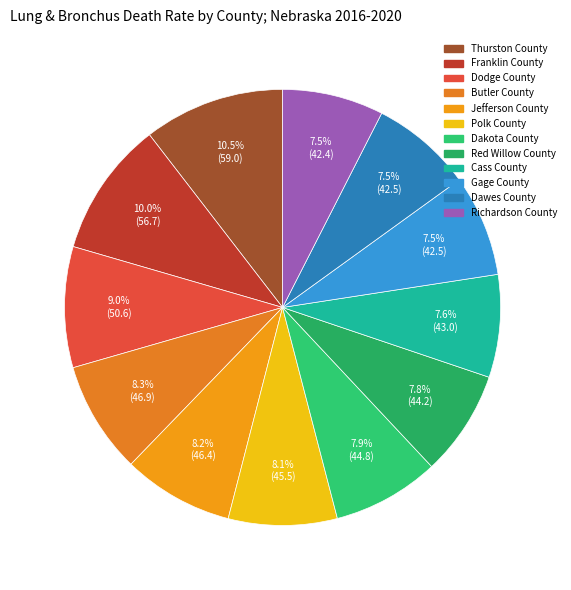

Does any single category account for the majority?

No